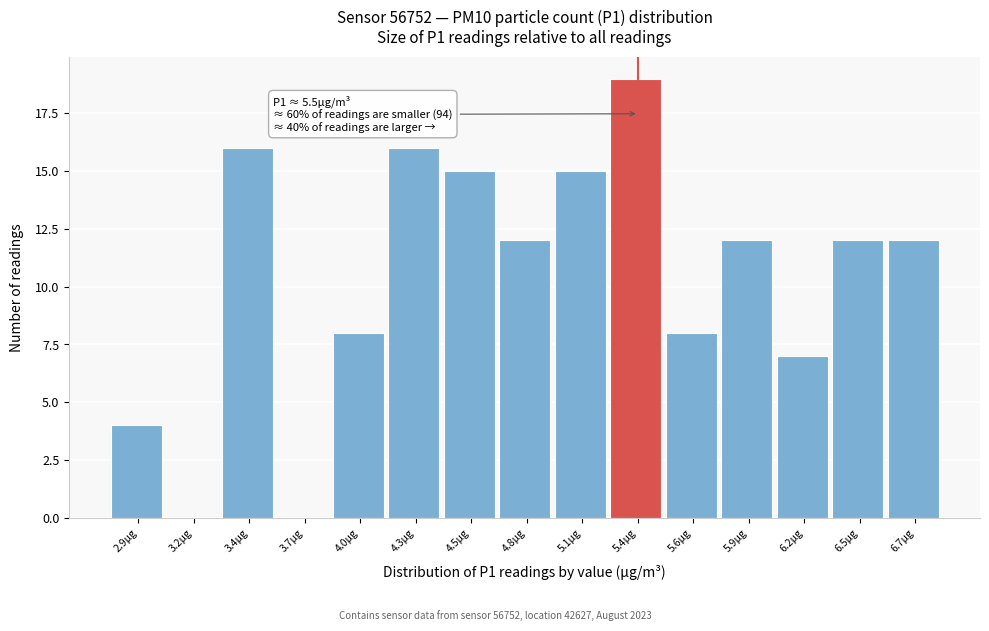

Reading left to right, transcribe all the data shown in this chart.

2.9µg=4	3.2µg=0	3.4µg=16	3.7µg=0	4.0µg=8	4.3µg=16	4.5µg=15	4.8µg=12	5.1µg=15	5.4µg=19	5.6µg=8	5.9µg=12	6.2µg=7	6.5µg=12	6.7µg=12